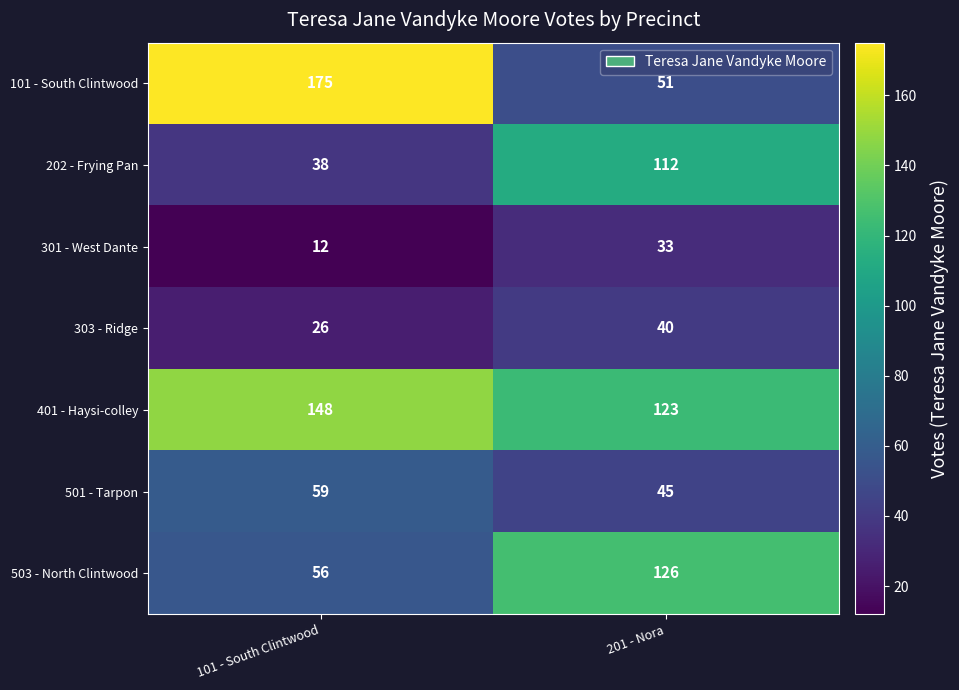

What value does the 202 - Frying Pan series have at 101 - South Clintwood, to the nearest 5?

40